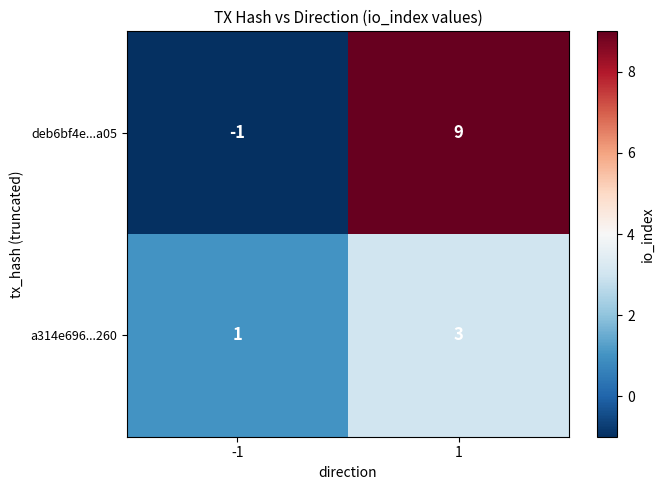

How many values in the a314e696...260 series are below 3?

1